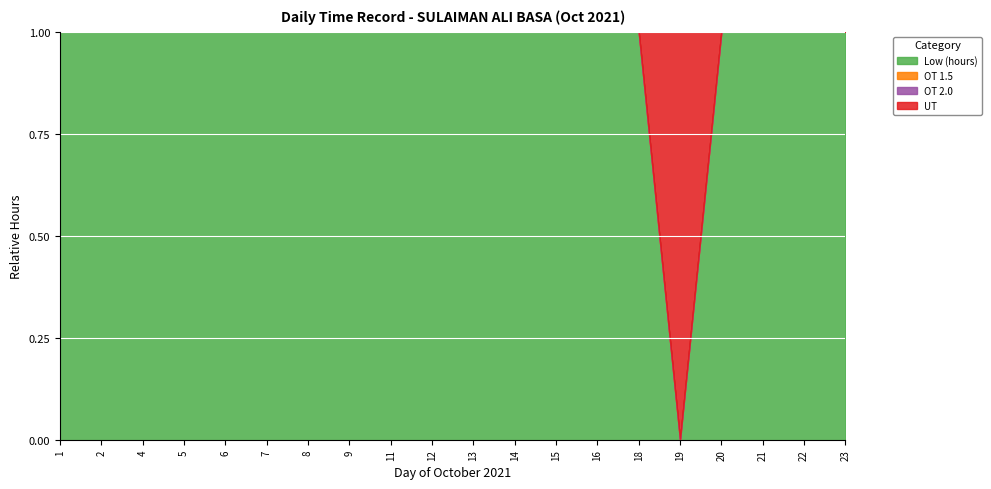

Which category has the highest value across all series?

21